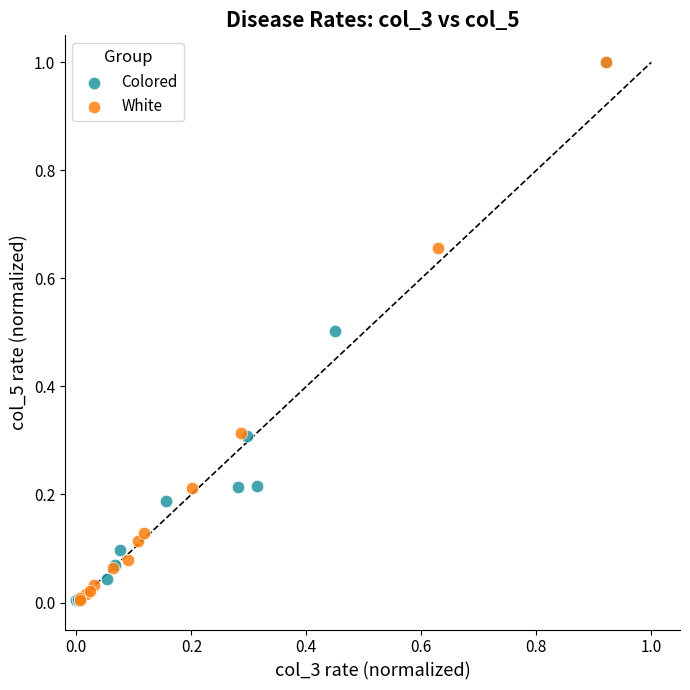

What are all the series names shown in the legend?

Colored, White